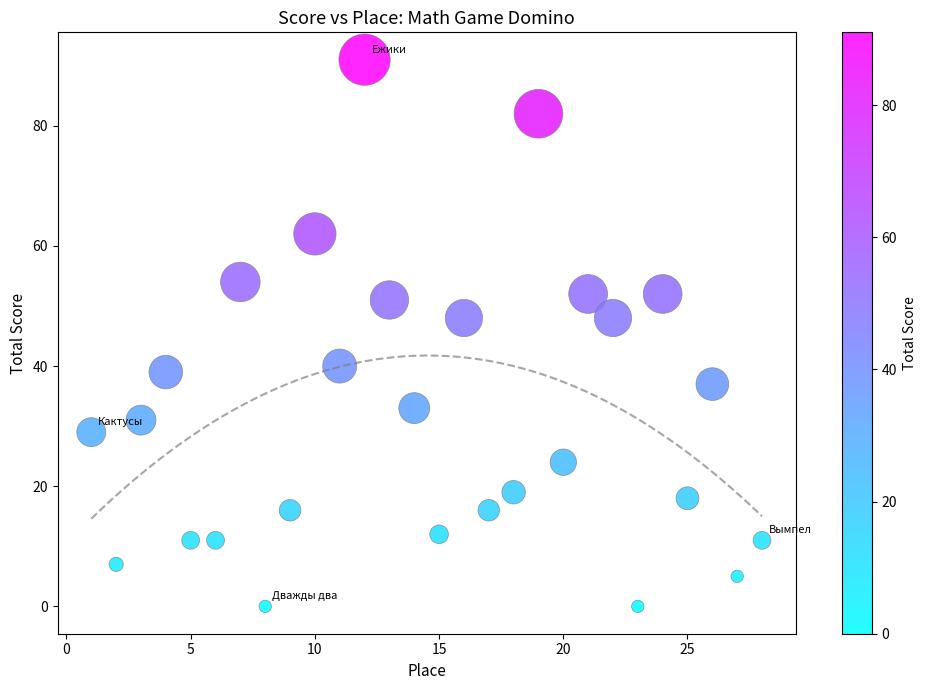

What is the range of Y values (max minus min)?

91